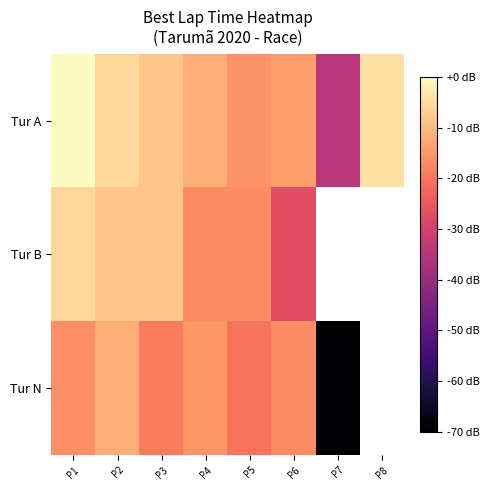

Which series has the largest range (max minus min)?

Tur N